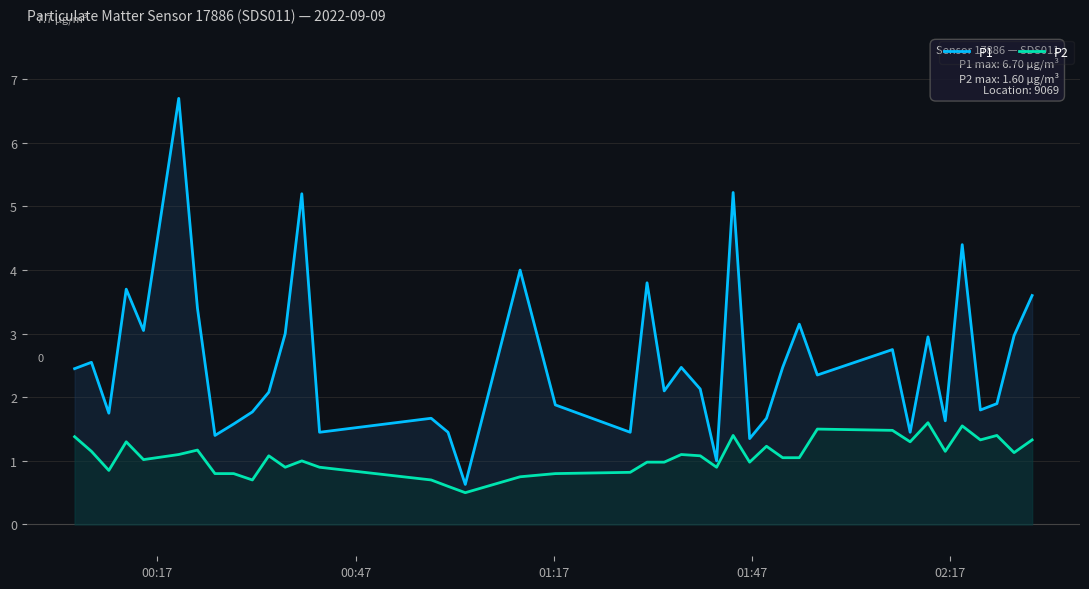

What is the greatest value displayed?

6.7